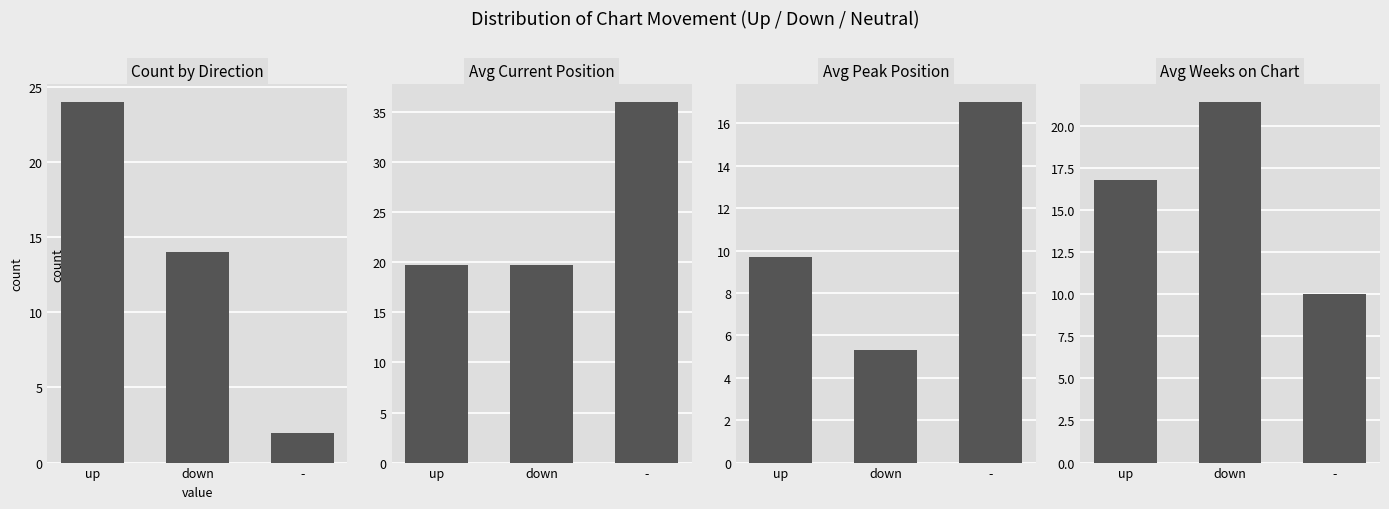

What value does the Avg Peak Position series have at -?

17.0